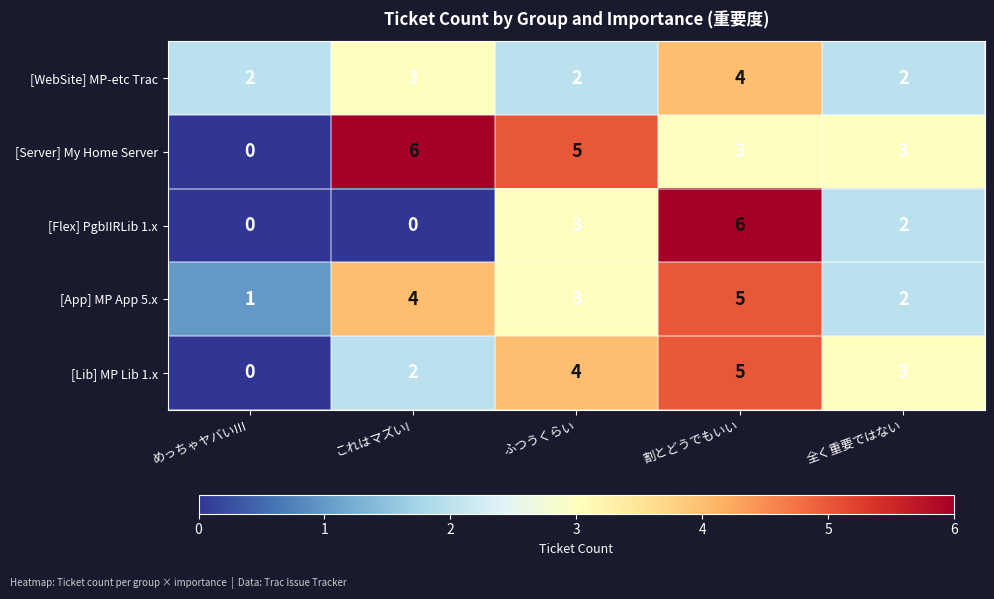

Between めっちゃヤバい!!! and これはマズい!, which series saw the biggest shift?

[Server] My Home Server